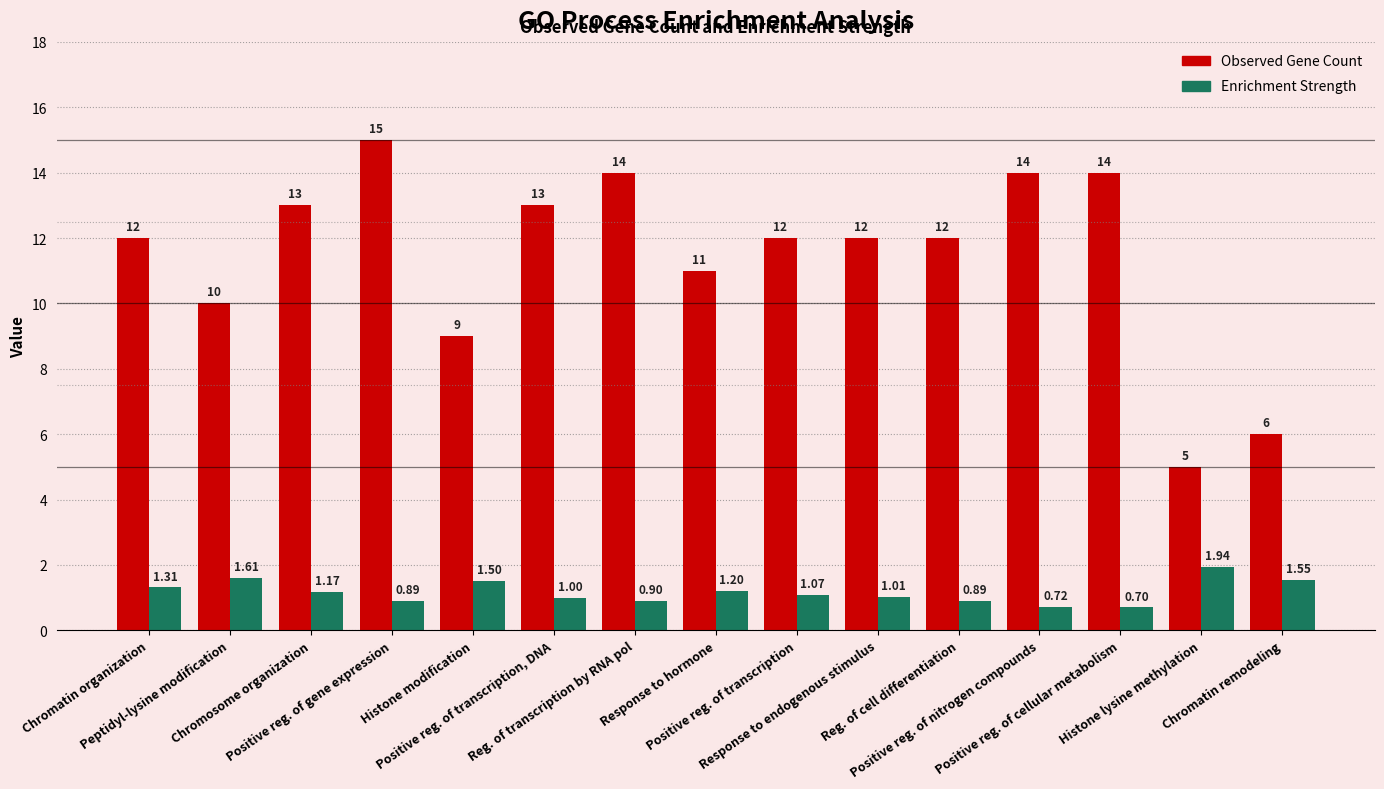

What is the value of the Enrichment Strength bar at the 12th from the left?

0.7